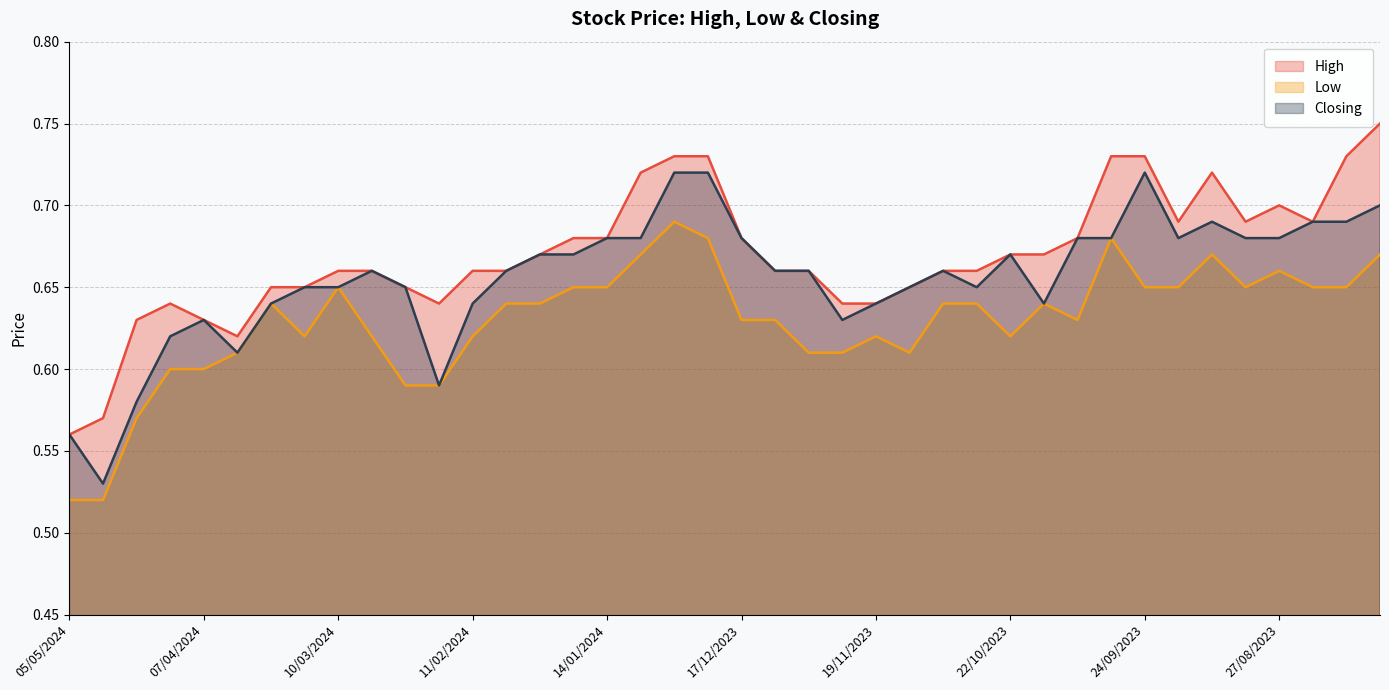

Rank the series by their average value, from highest to lowest.

High, Closing, Low